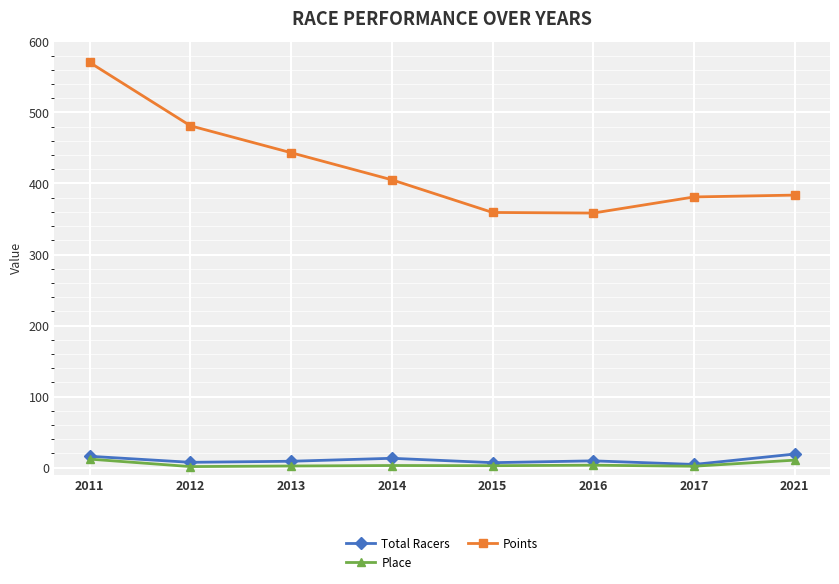

True or false: Points and Total Racers cross at least once.

False